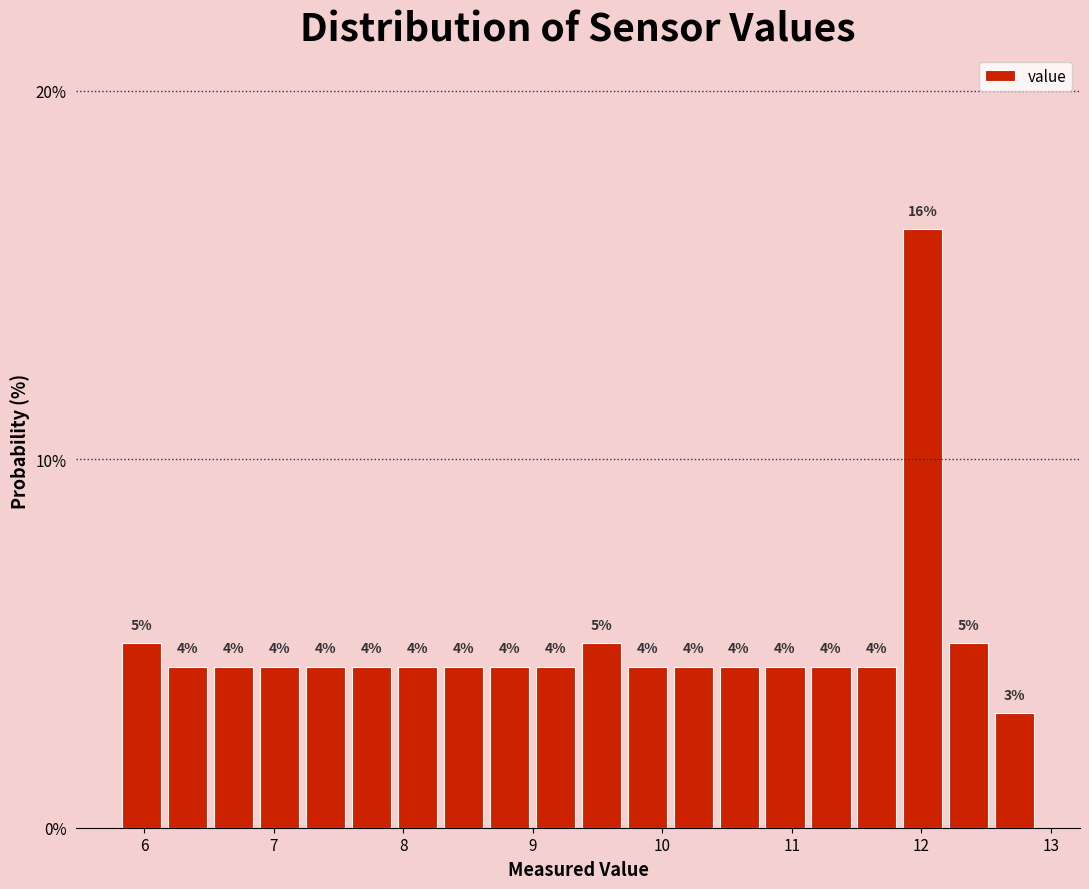

Read against the x-axis, roughly where is the centre of the tallest bar?

12.0